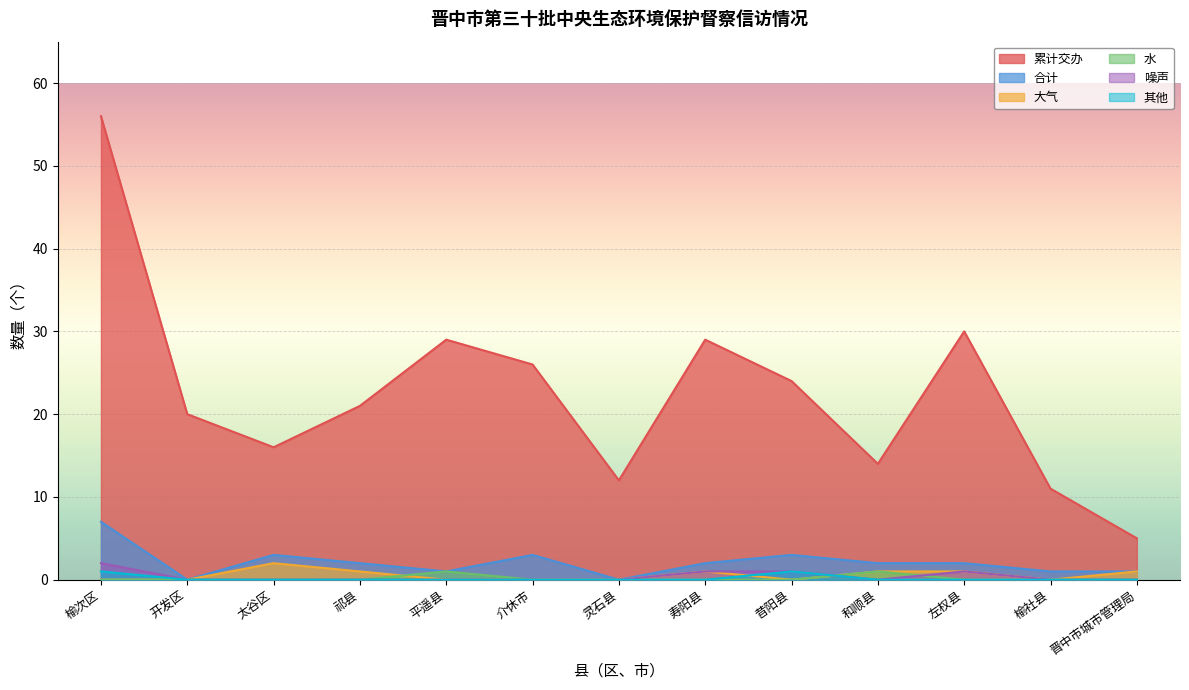

Is the value of 噪声 at 介休市 greater than the value of 其他 at 和顺县?

No